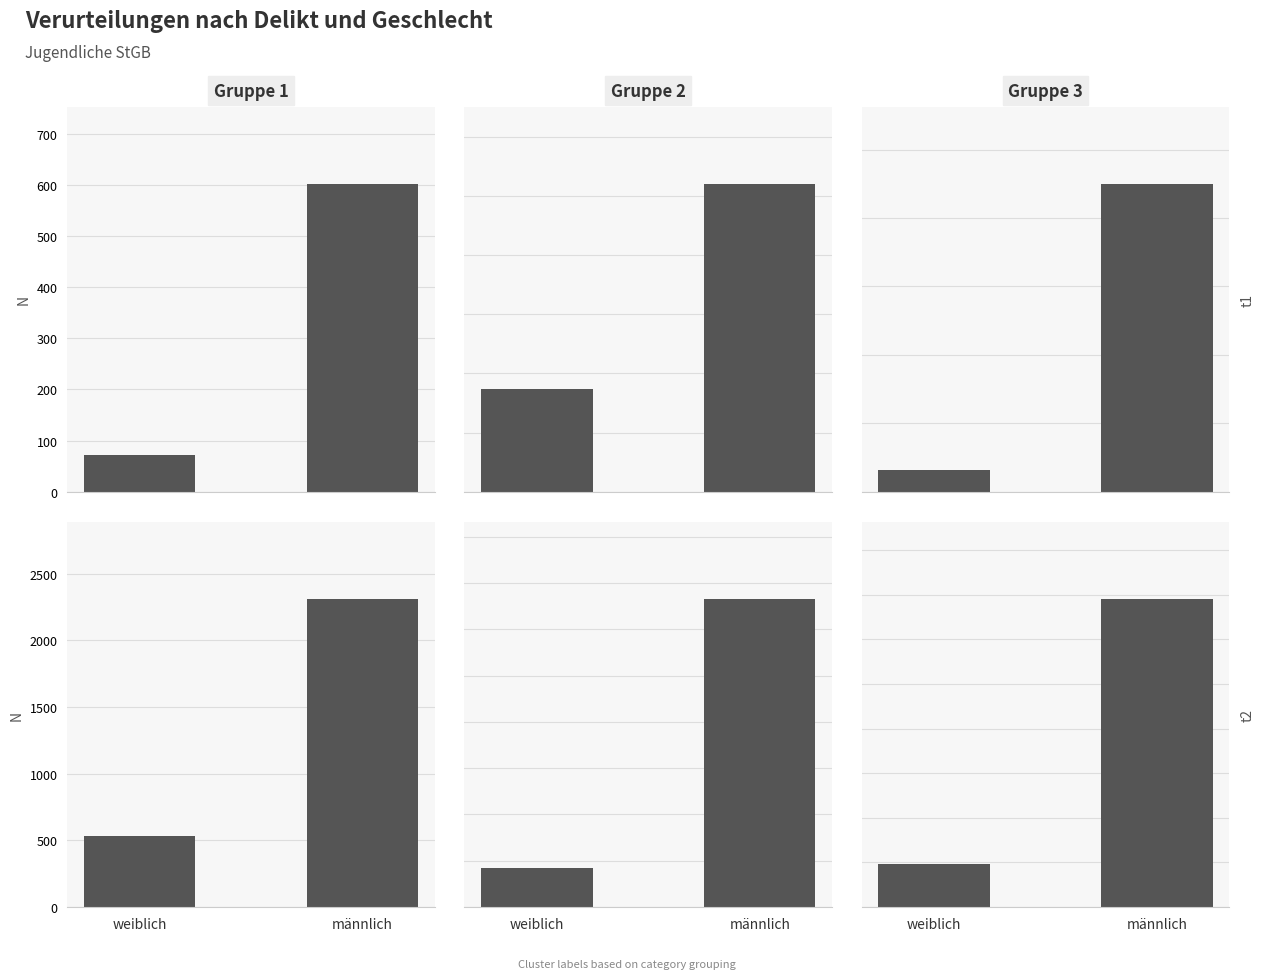

Does the chart contain any negative values?

No